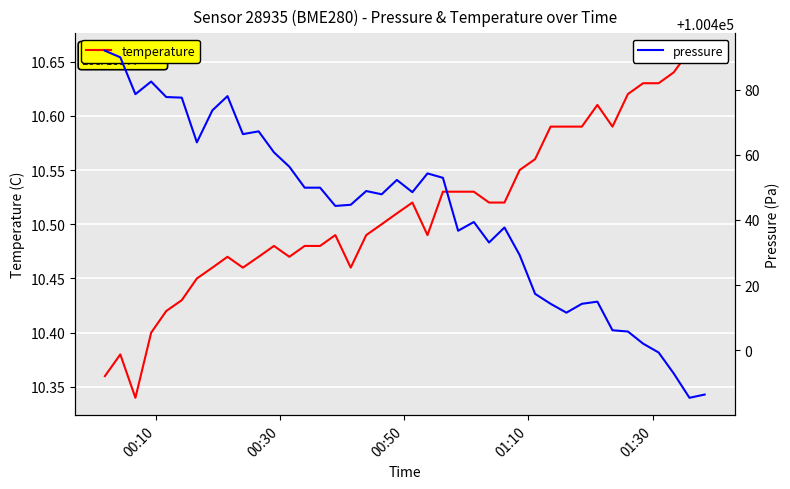

What is the lowest value of the pressure series?

100385.4